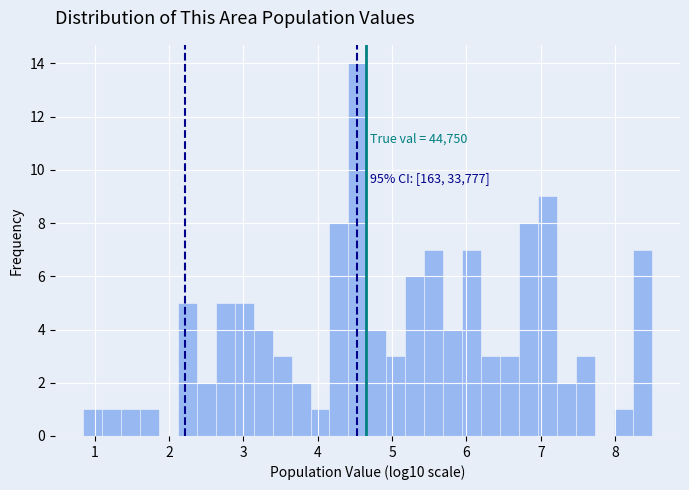

Around what value on the x-axis is the tallest bar? Give the approximate position of its centre, as read against the axis.

4.5